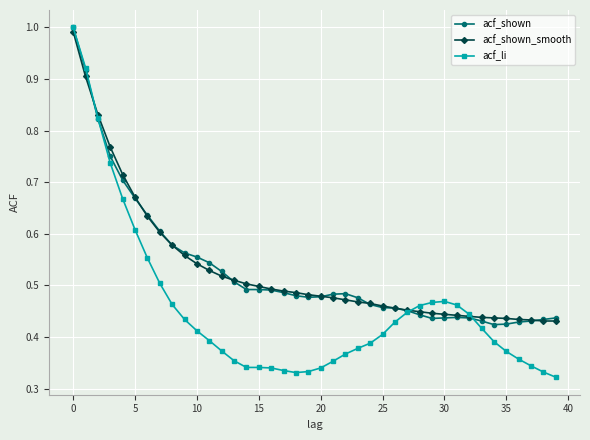

True or false: acf_shown has more than 1 points higher than both neighbors.

True